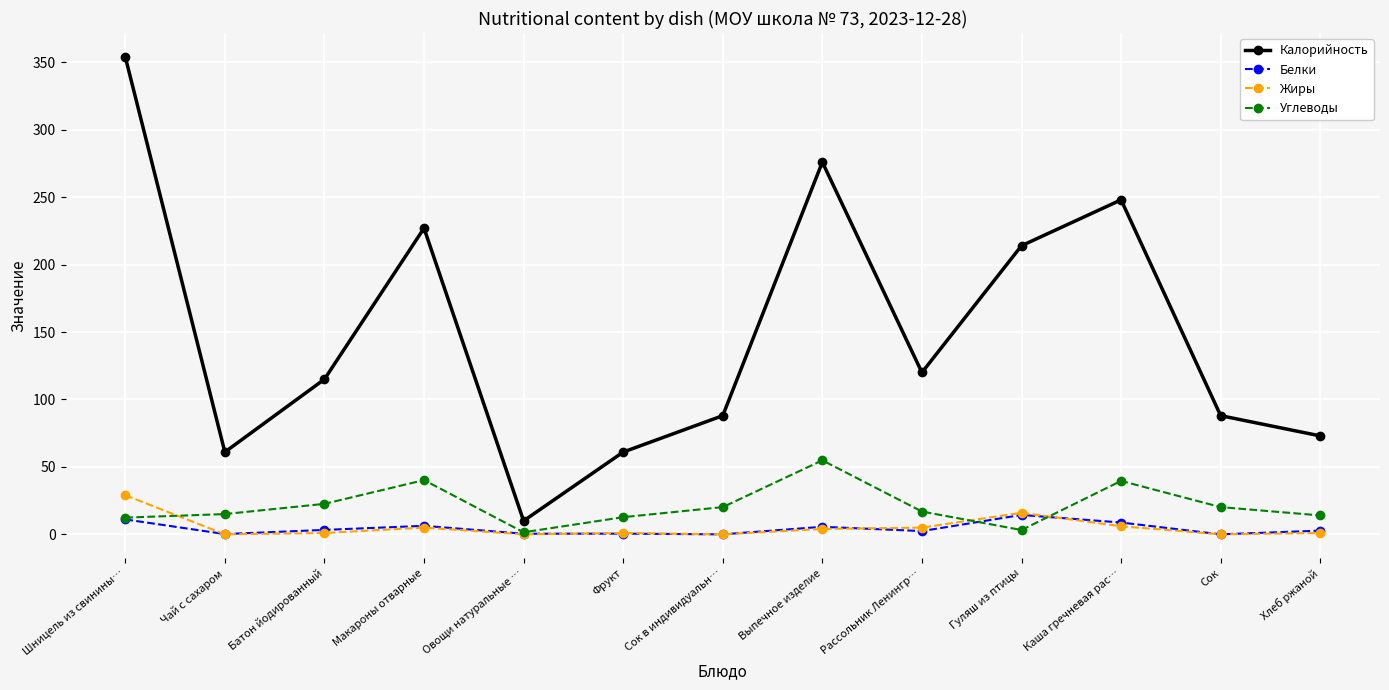

What is the difference between the maximum and second lowest values in the Калорийность series?

293.0